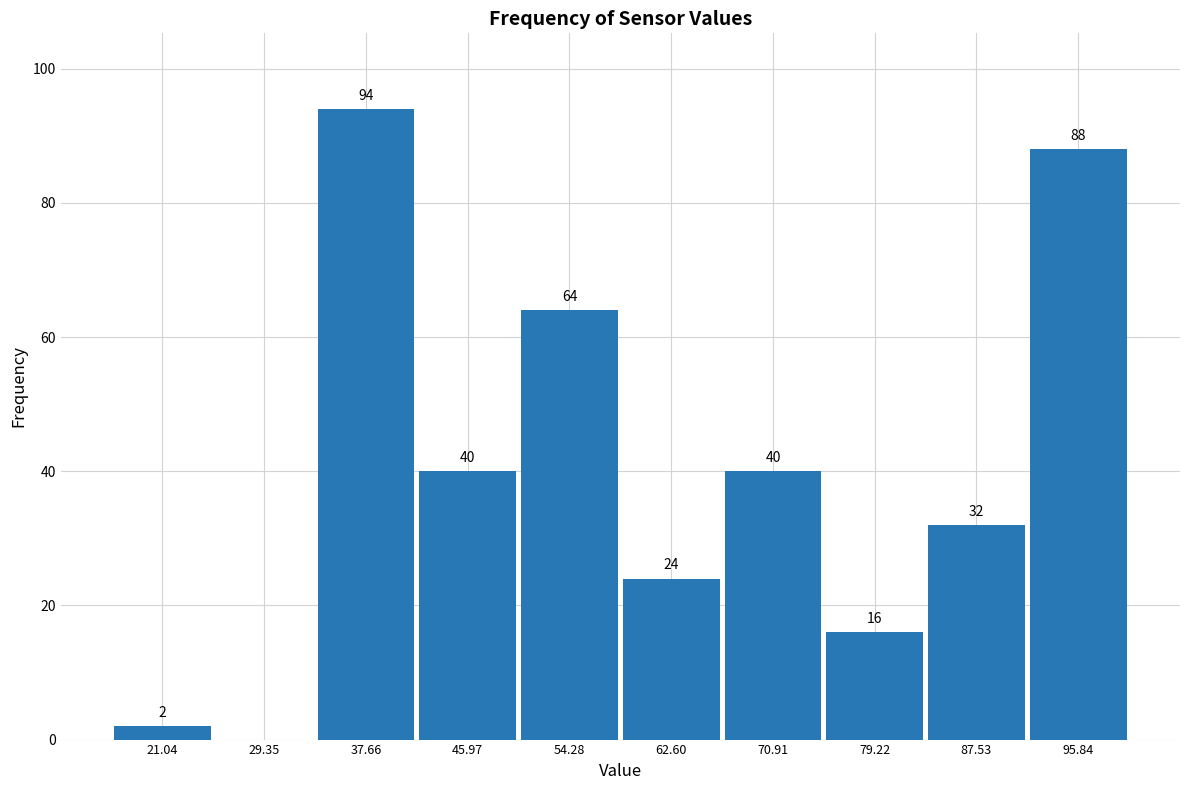

Which range on the x-axis has the tallest bar?

34 to 42